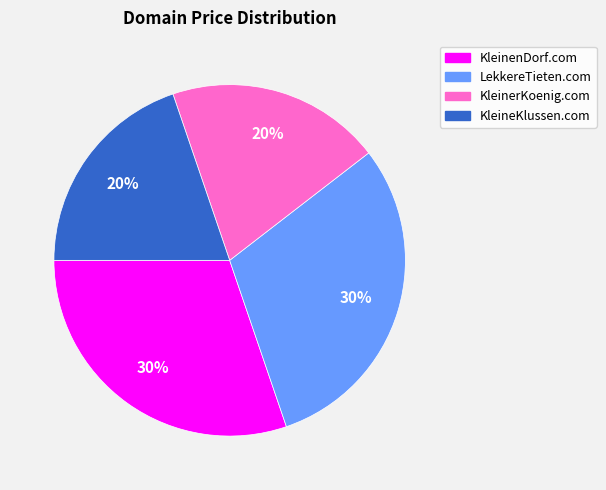

To the nearest percent, what percentage of the pie is LekkereTieten.com?

30%